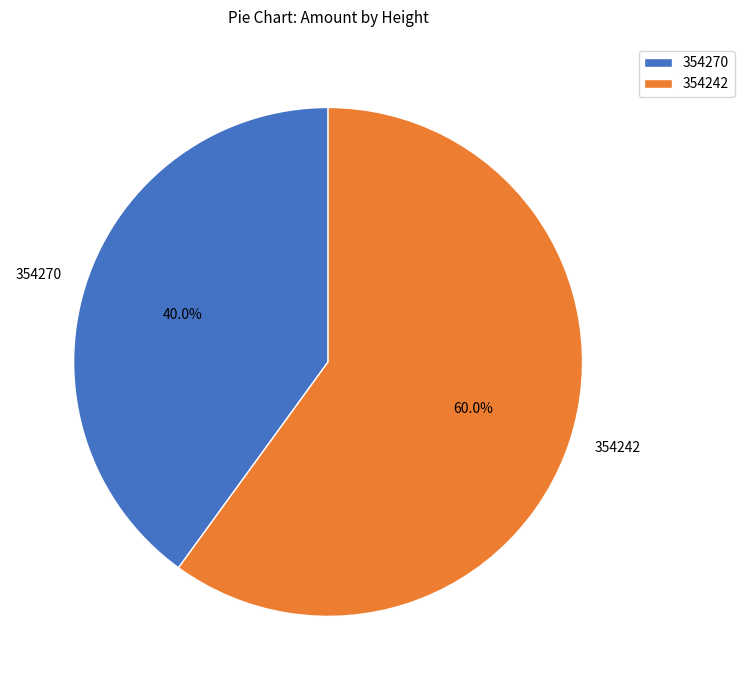

Does 354242 account for over 50% of the chart?

Yes